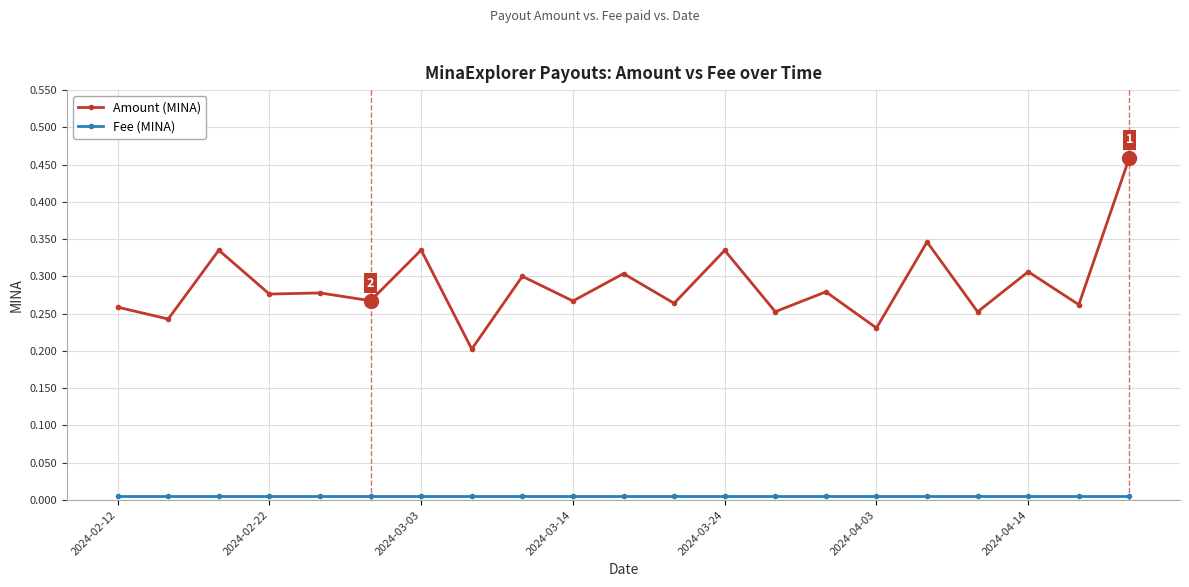

True or false: Amount (MINA) has more than 0 points higher than both neighbors.

True